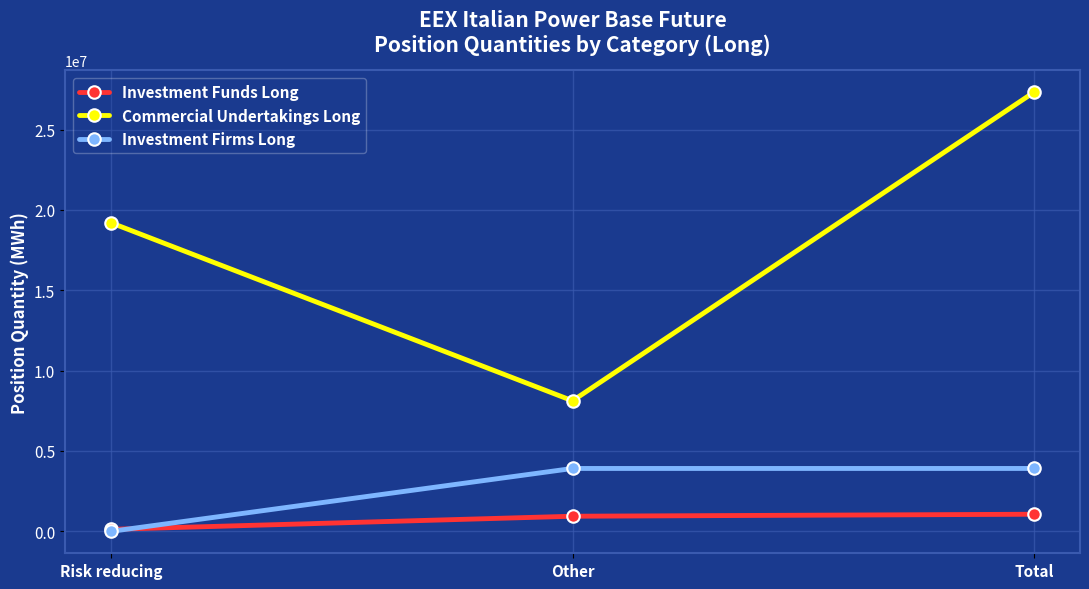

The value of Commercial Undertakings Long at Other is 13683378. True or false?

False